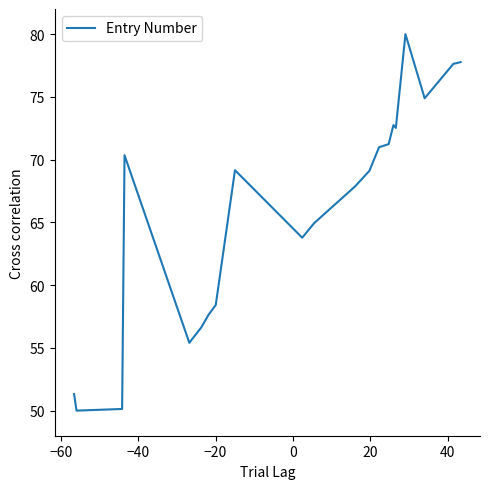

How many values are below 69?

11